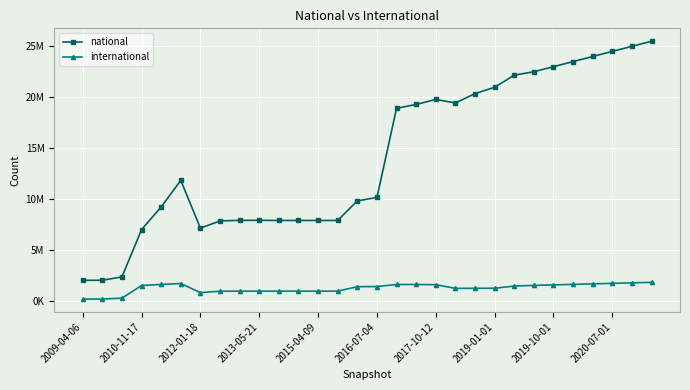

What are all the series names shown in the legend?

national, international